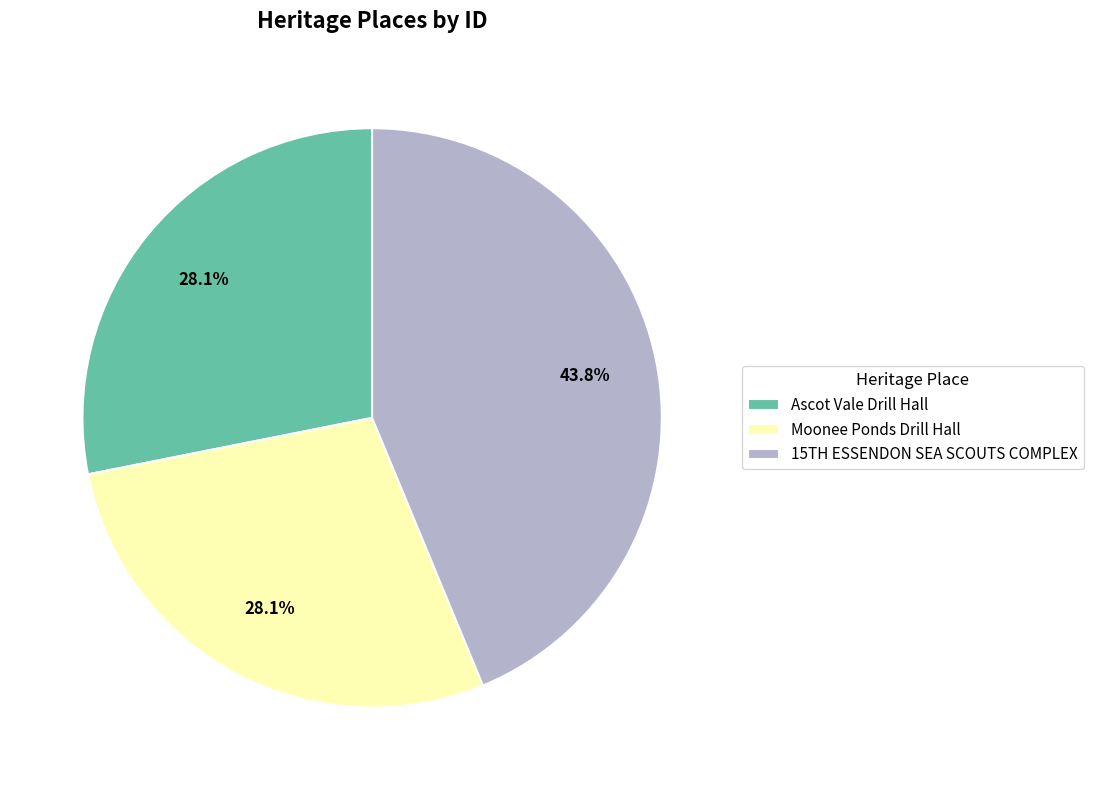

Approximately how many times larger is the value at Ascot Vale Drill Hall compared to Moonee Ponds Drill Hall?

1.0